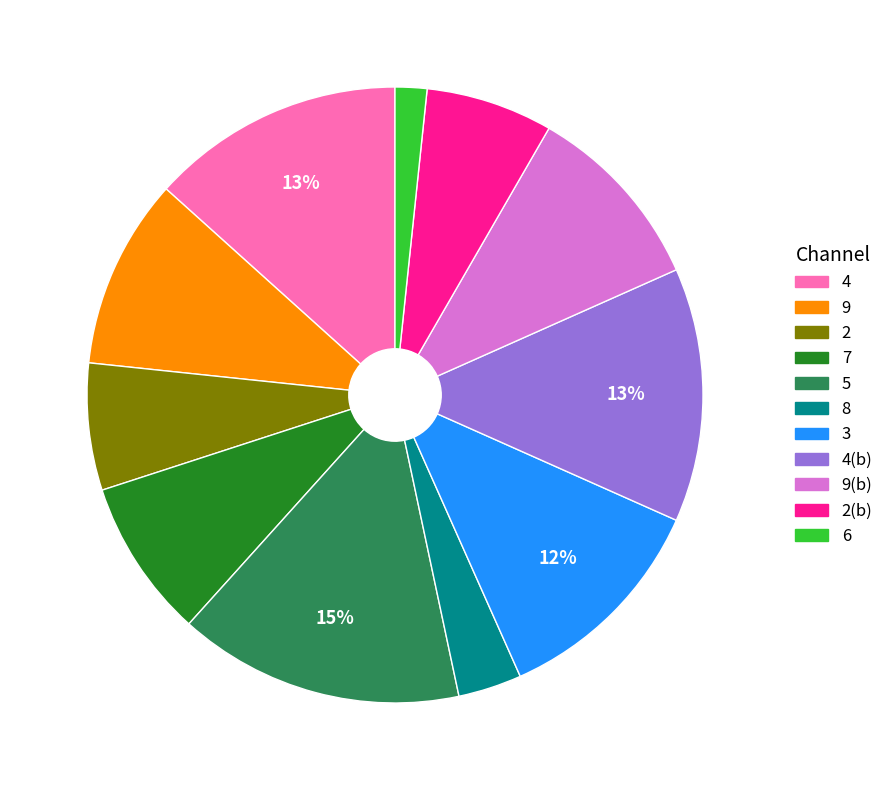

Is there a majority slice in this chart?

No